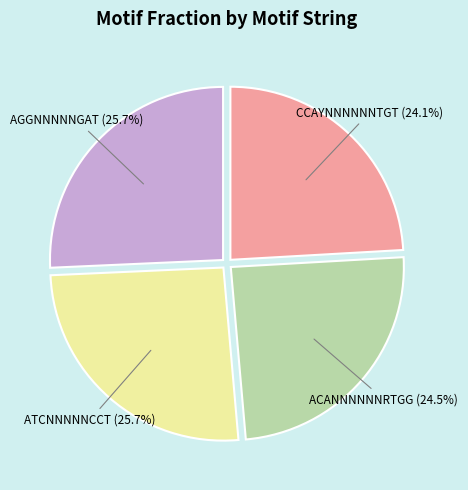

Between ATCNNNNNCCT (25.7%) and ACANNNNNNRTGG (24.5%), which is larger?

ATCNNNNNCCT (25.7%)